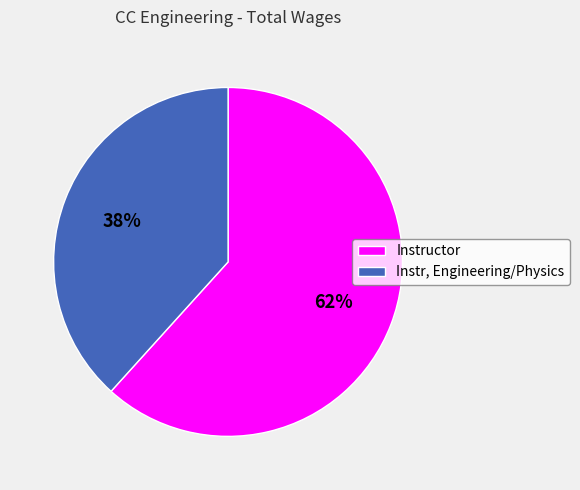

How many segments does this pie chart have?

2